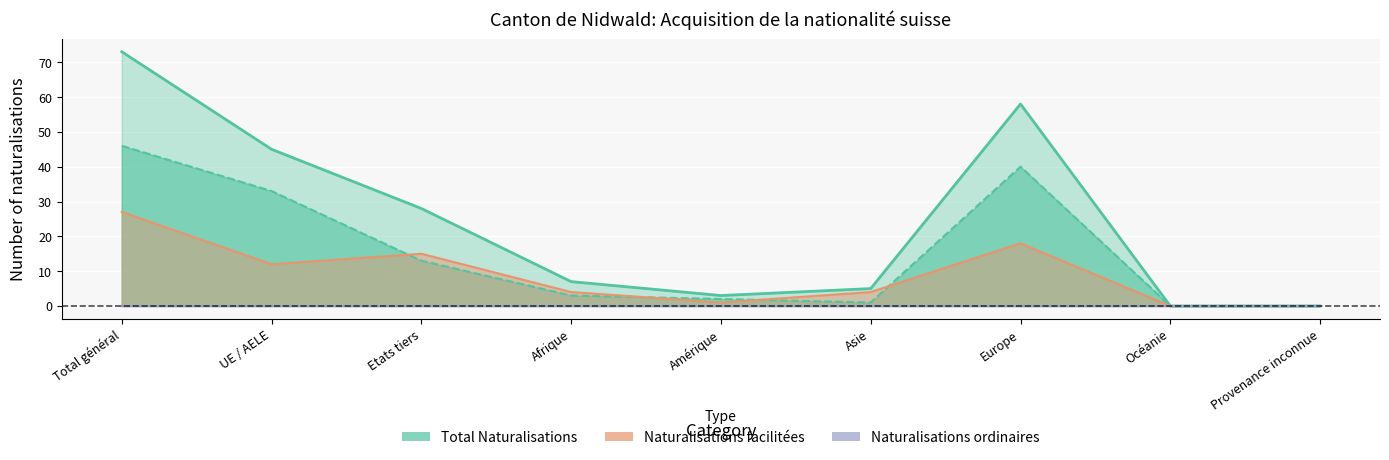

Count the number of data series in this chart.

3